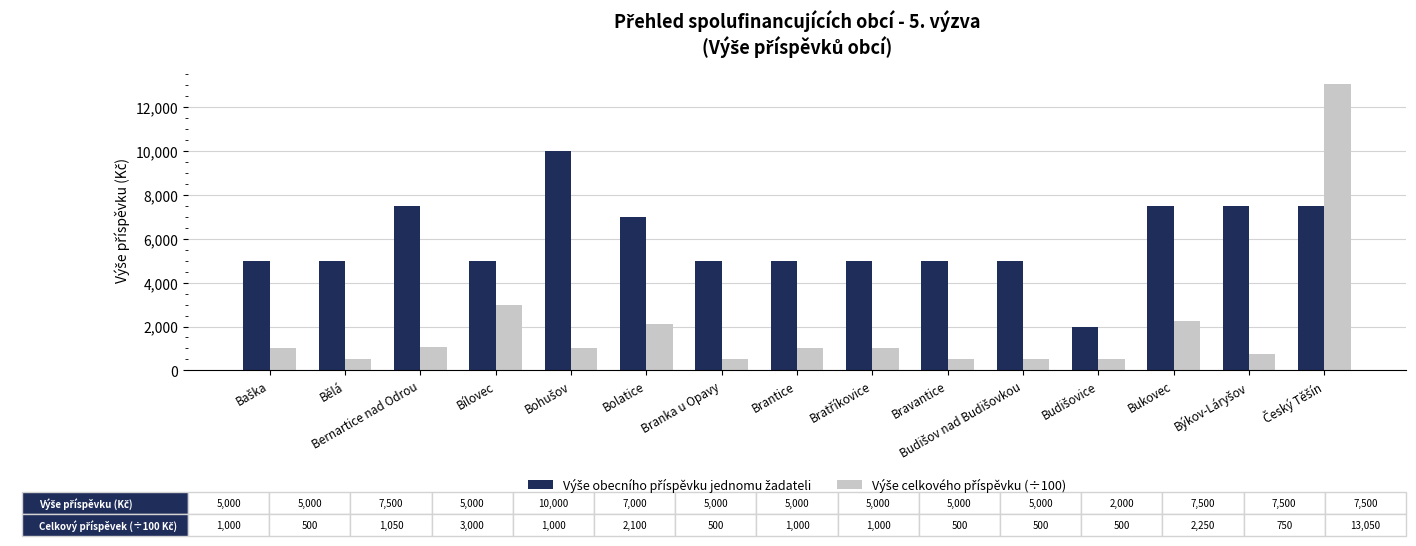

What is the difference between the highest and lowest values at Bravantice?

4500